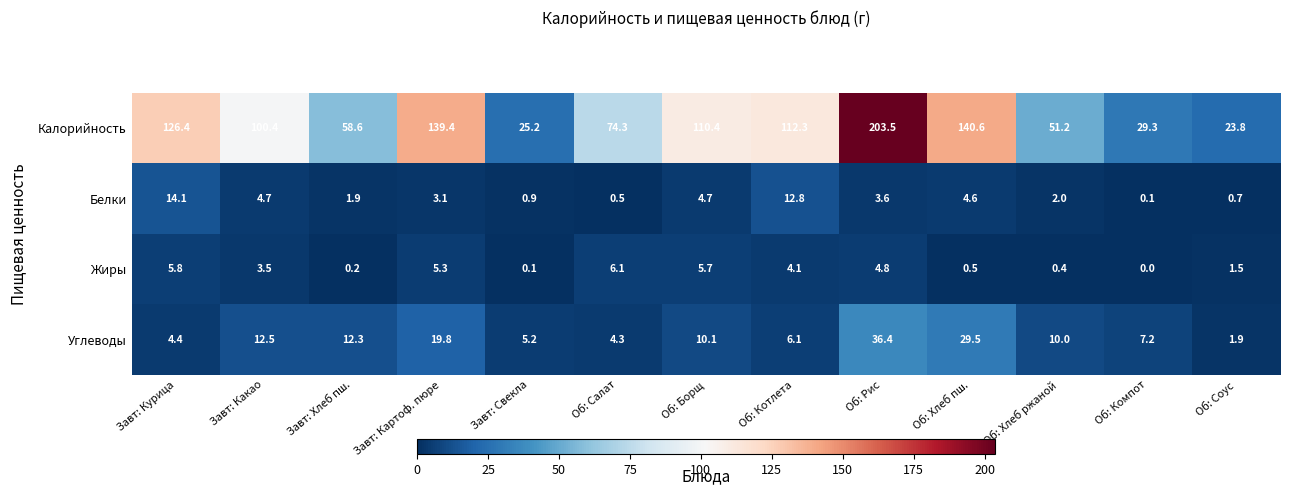

True or false: Углеводы has a value of 4.4 at Завт: Курица.

True